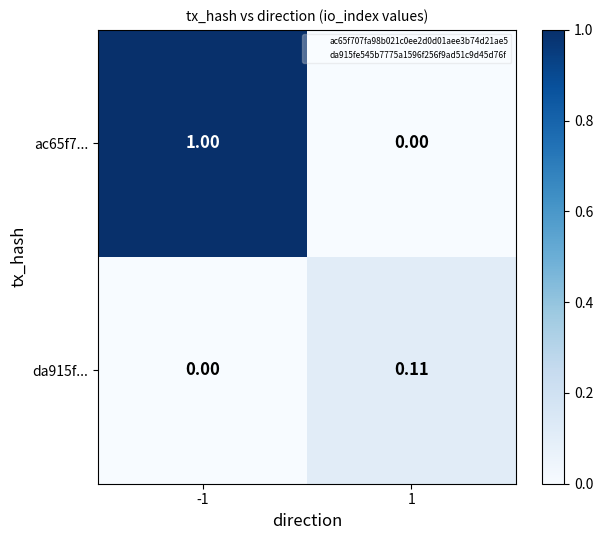

How many categories are shown in the chart?

2